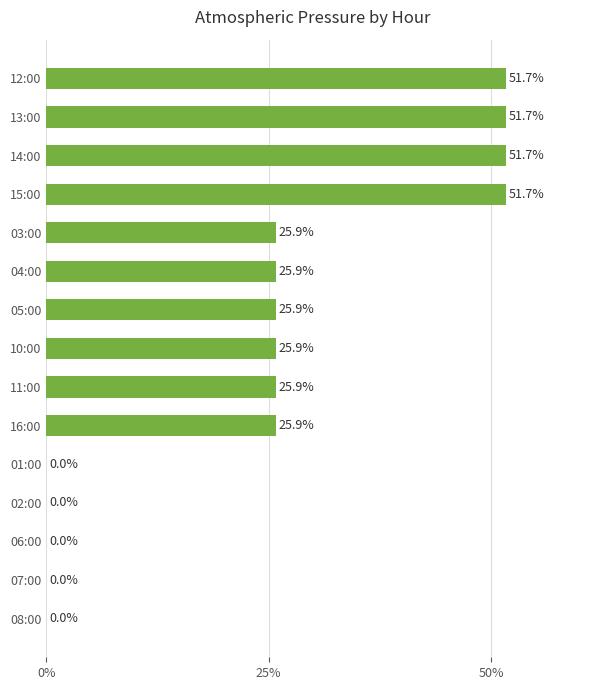

What is the sum of the values at 04:00 and 07:00?

25.9